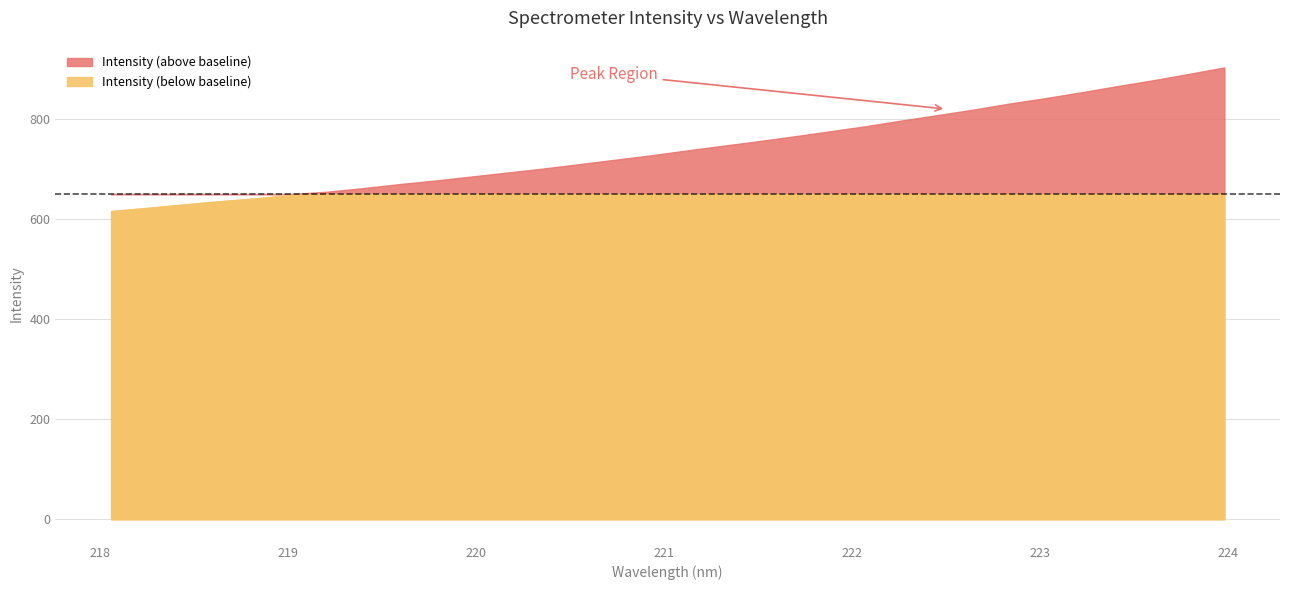

True or false: the data has more than 1 interior local peaks.

False